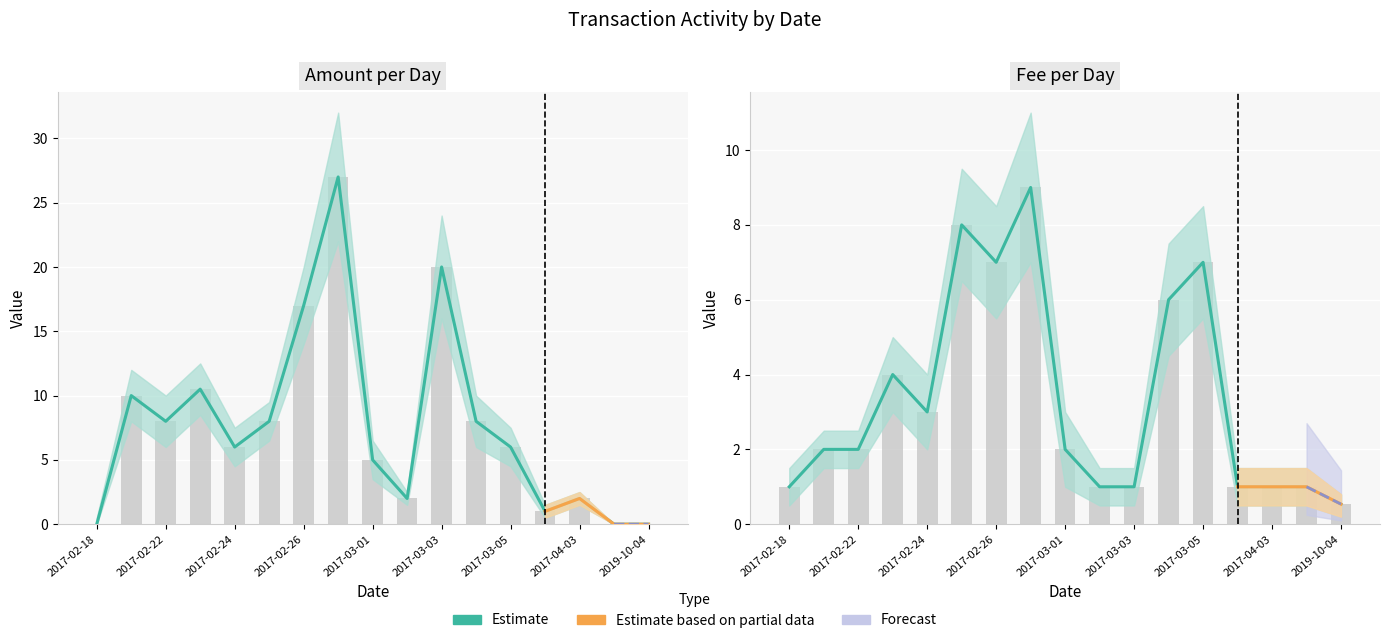

The Fee series shows 0.9 at 2019-10-04. True or false?

False